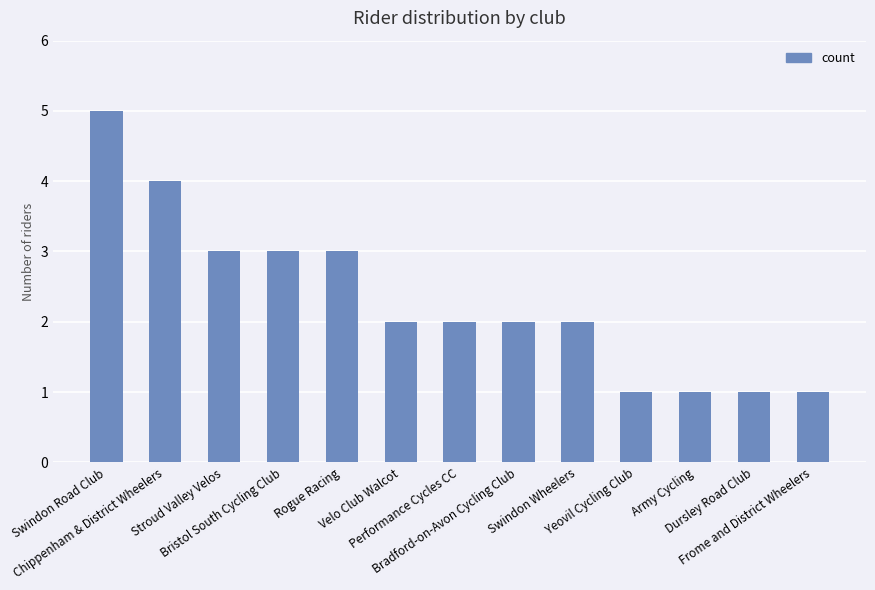

Reading left to right, what are all the values shown in this chart?

Swindon Road Club=5	Chippenham & District Wheelers=4	Stroud Valley Velos=3	Bristol South Cycling Club=3	Rogue Racing=3	Velo Club Walcot=2	Performance Cycles CC=2	Bradford-on-Avon Cycling Club=2	Swindon Wheelers=2	Yeovil Cycling Club=1	Army Cycling=1	Dursley Road Club=1	Frome and District Wheelers=1